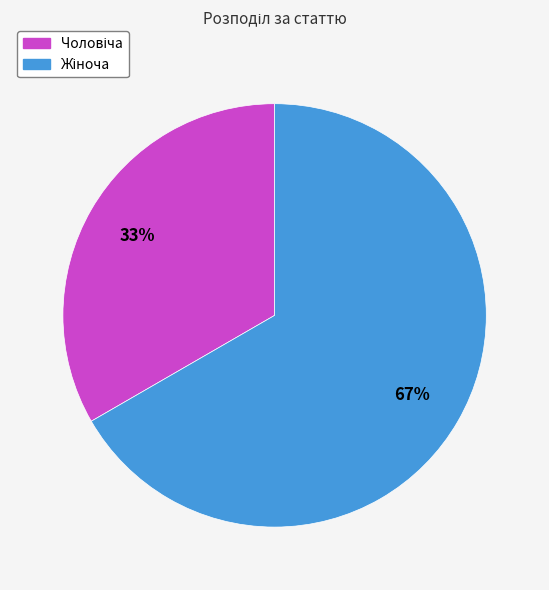

To the nearest percent, what is the average slice percentage?

50%